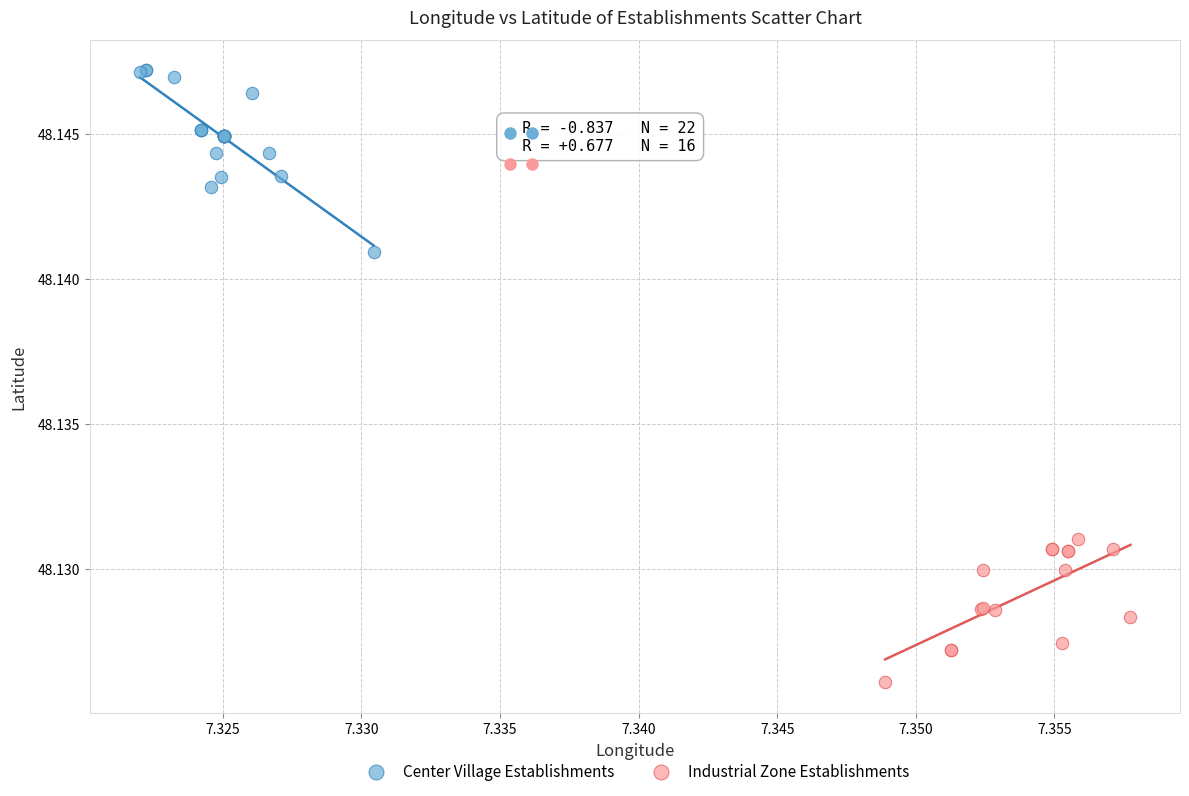

Which series contains the highest Y value?

Center Village Establishments